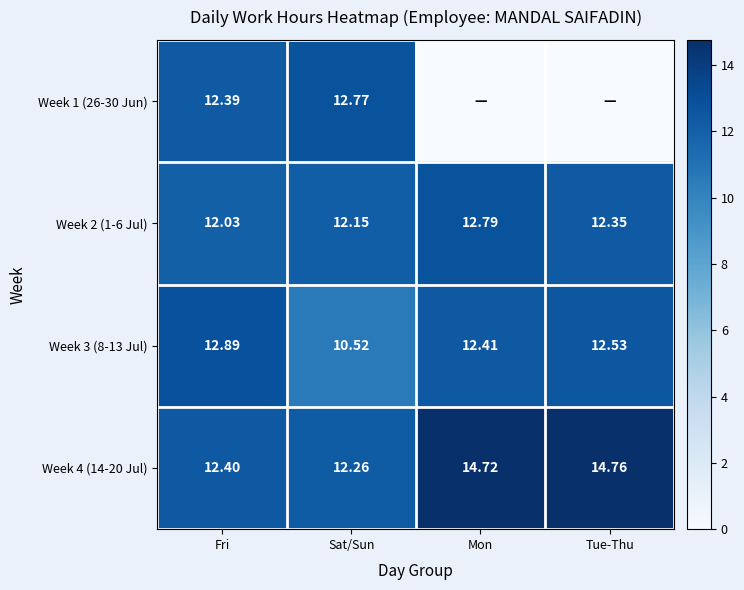

At which category is the sum across all series the highest?

Fri